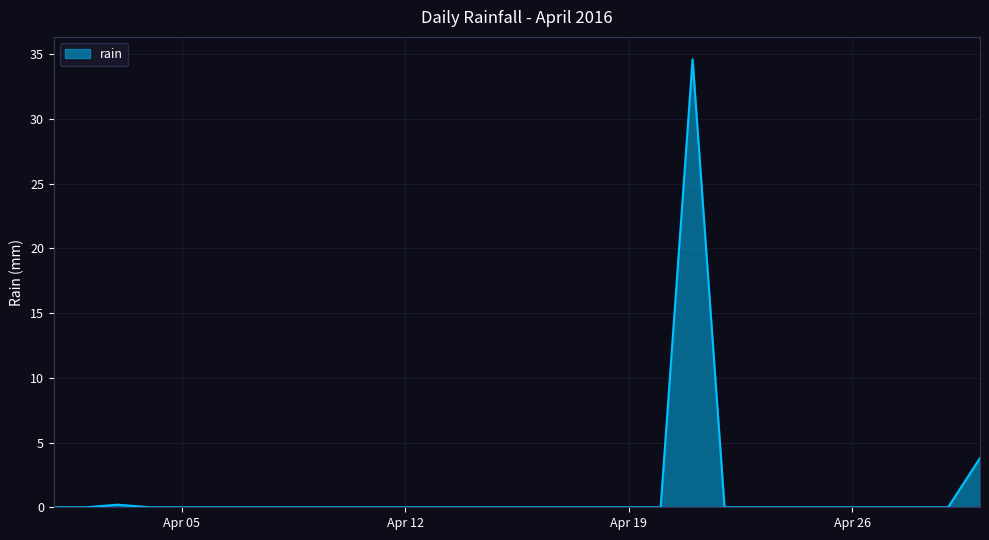

What is the difference between the maximum and minimum values?

34.6